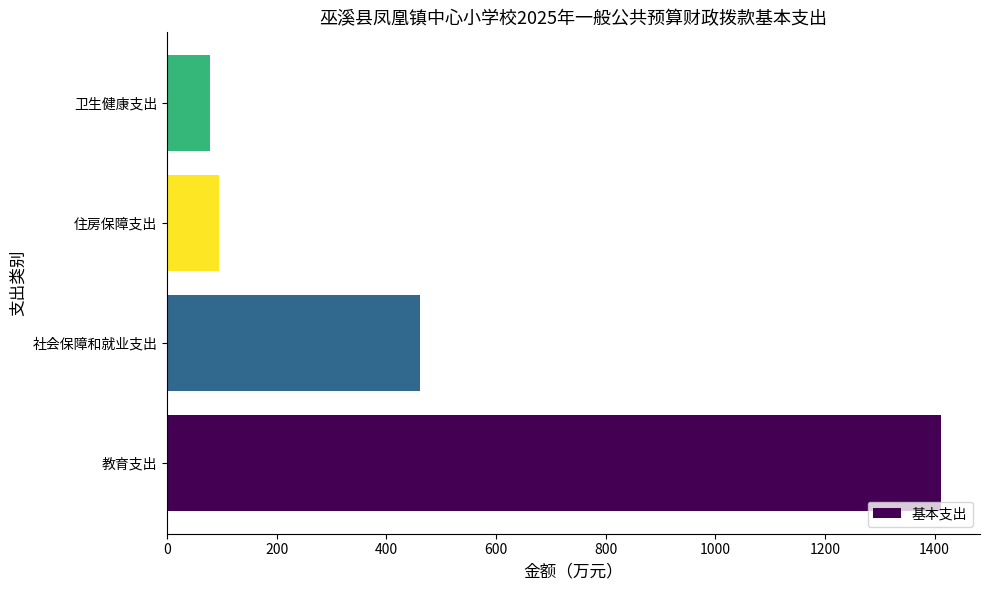

How many series are shown in this chart?

1